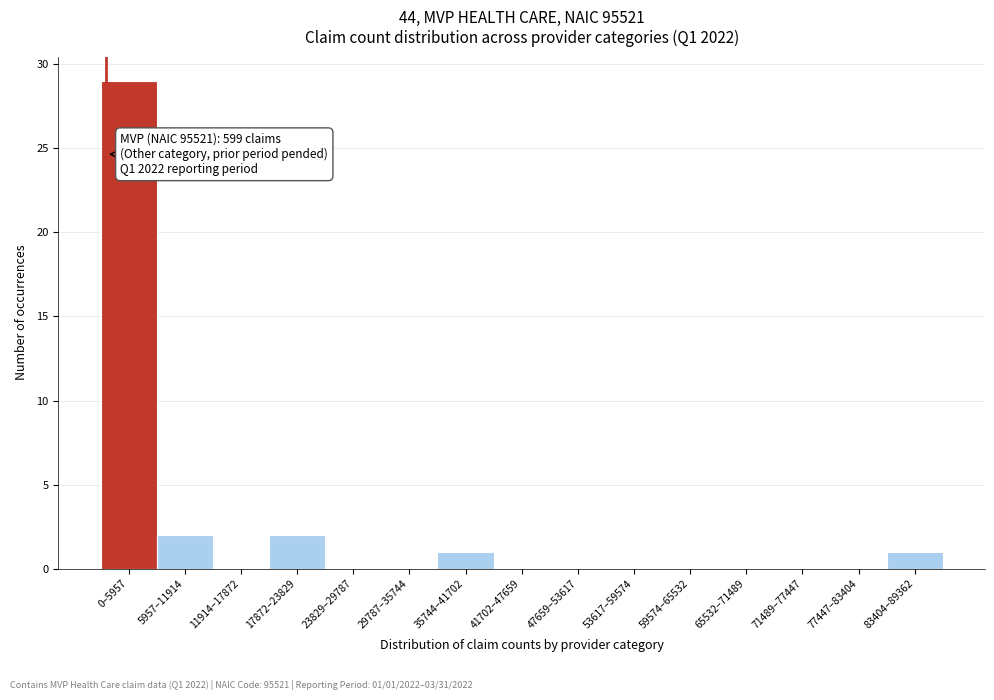

Reading left to right, extract all data points from this chart.

0–5957=29	5957–11914=2	11914–17872=0	17872–23829=2	23829–29787=0	29787–35744=0	35744–41702=1	41702–47659=0	47659–53617=0	53617–59574=0	59574–65532=0	65532–71489=0	71489–77447=0	77447–83404=0	83404–89362=1